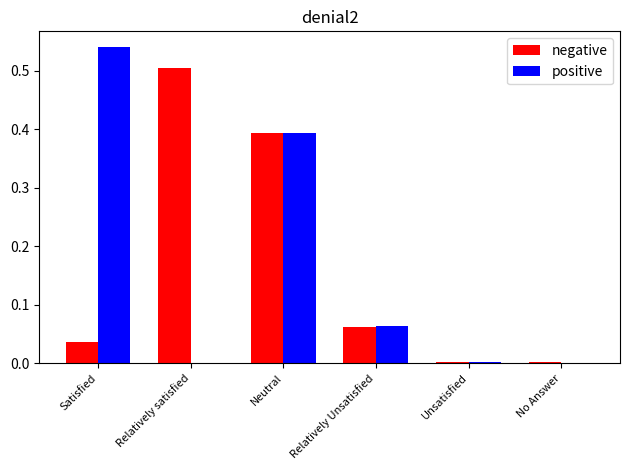

At which label does positive reach its peak?

Satisfied